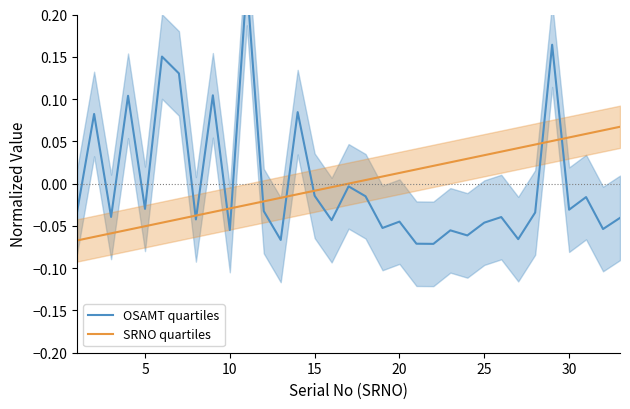

True or false: SRNO quartiles has a value of 0.0 at 30.

False